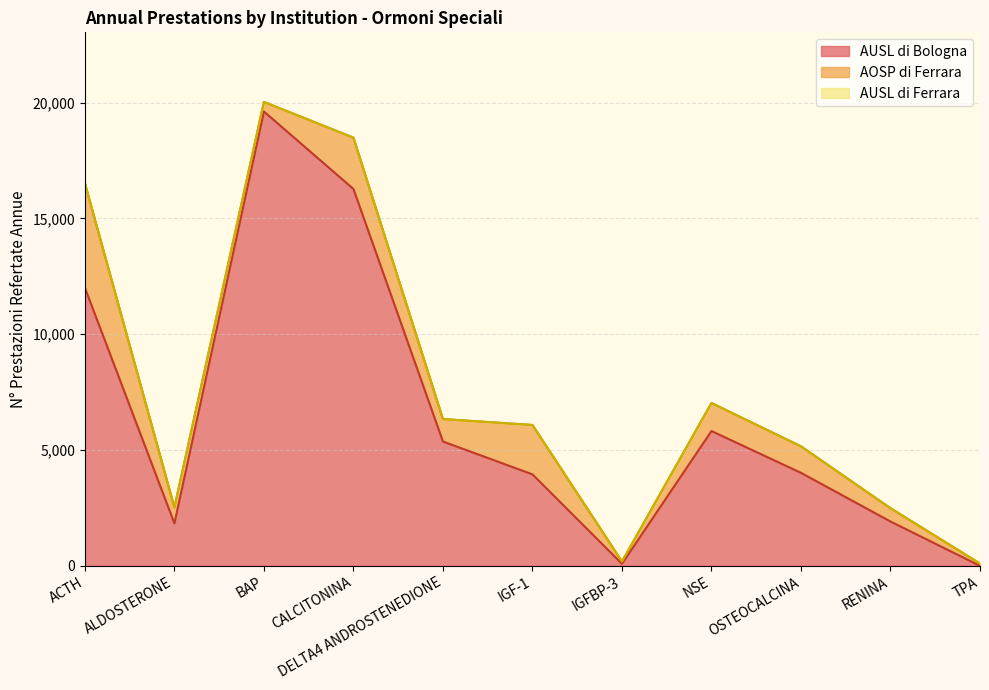

How many lines are shown in the chart?

3